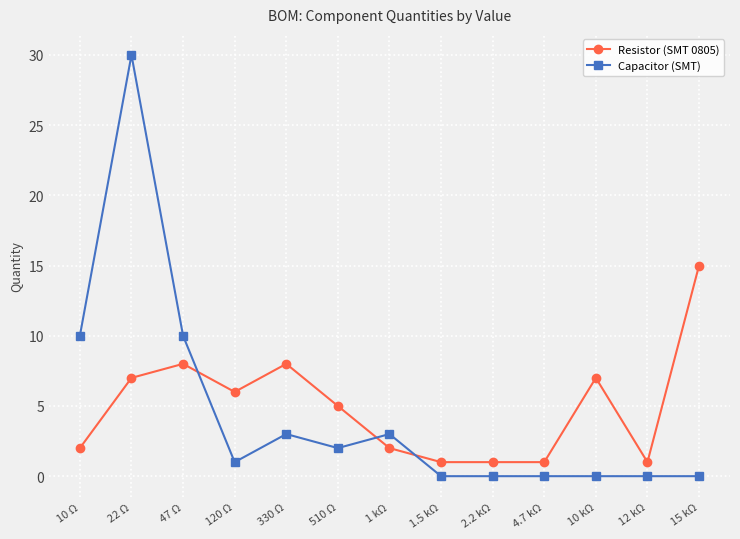

What is the label of the 5th point from the right?

2.2 kΩ